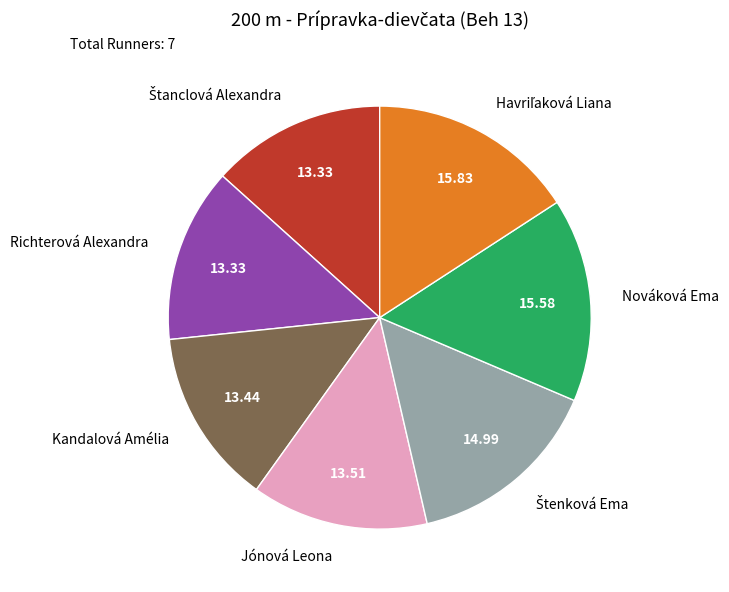

Does any single category account for the majority?

No